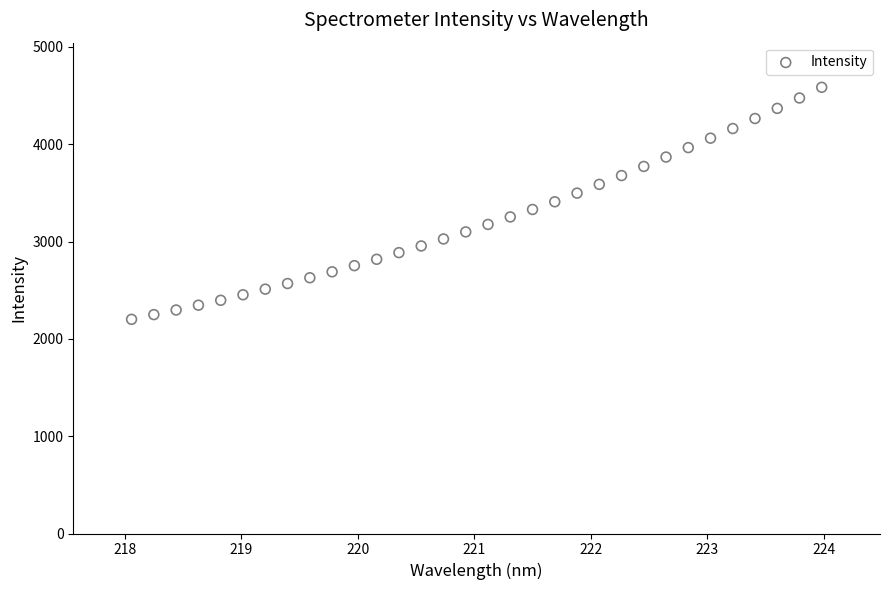

What is the range of X values (max minus min)?

5.9